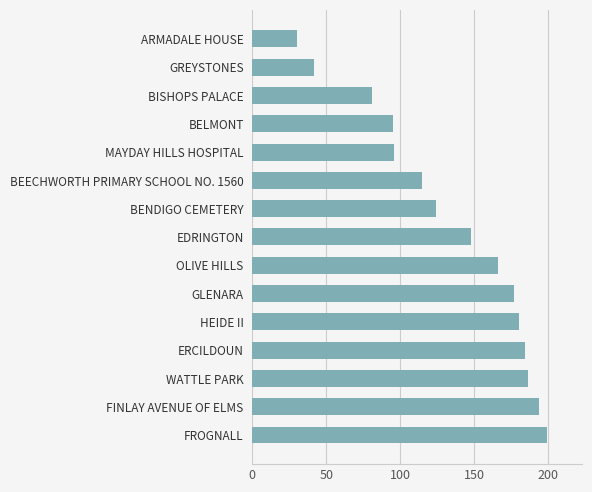

What is the ratio of the value at BENDIGO CEMETERY to the value at GREYSTONES?

3.0